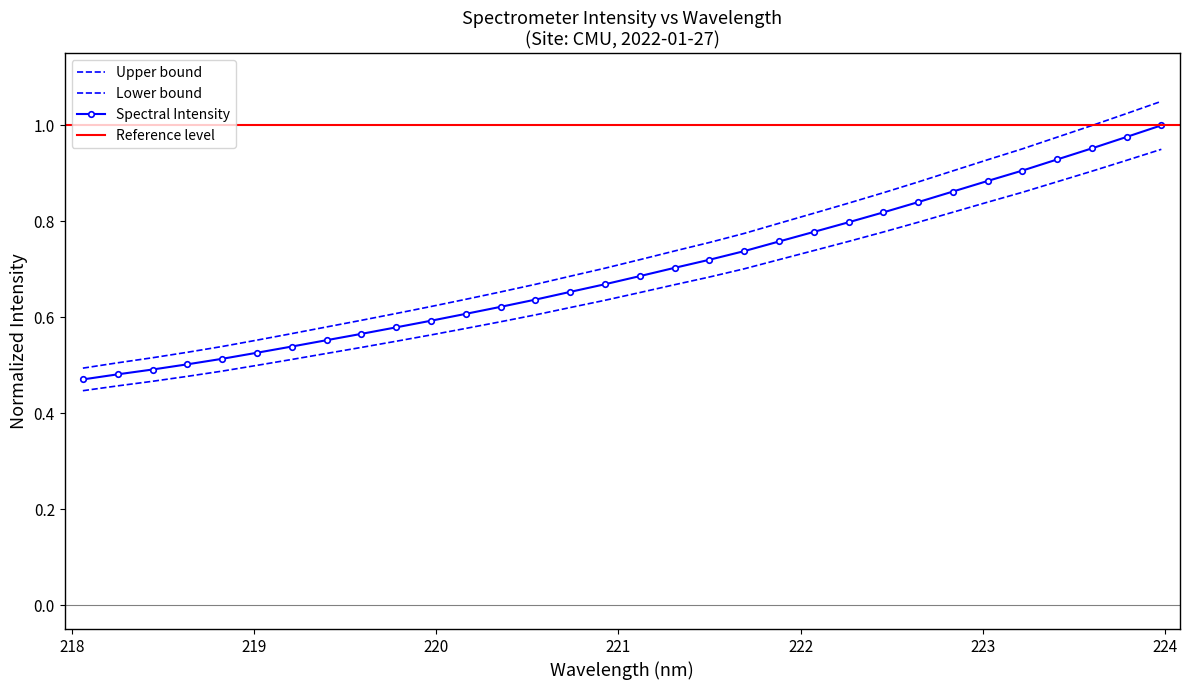

List the labels in order of value, largest first.

223.9802, 223.7895, 223.5987, 223.408, 223.2172, 223.0264, 222.8355, 222.6447, 222.4538, 222.263, 222.0721, 221.8812, 221.6902, 221.4993, 221.3083, 221.1174, 220.9264, 220.7354, 220.5444, 220.3533, 220.1623, 219.9712, 219.7801, 219.589, 219.3979, 219.2067, 219.0156, 218.8244, 218.6332, 218.442, 218.2508, 218.0596